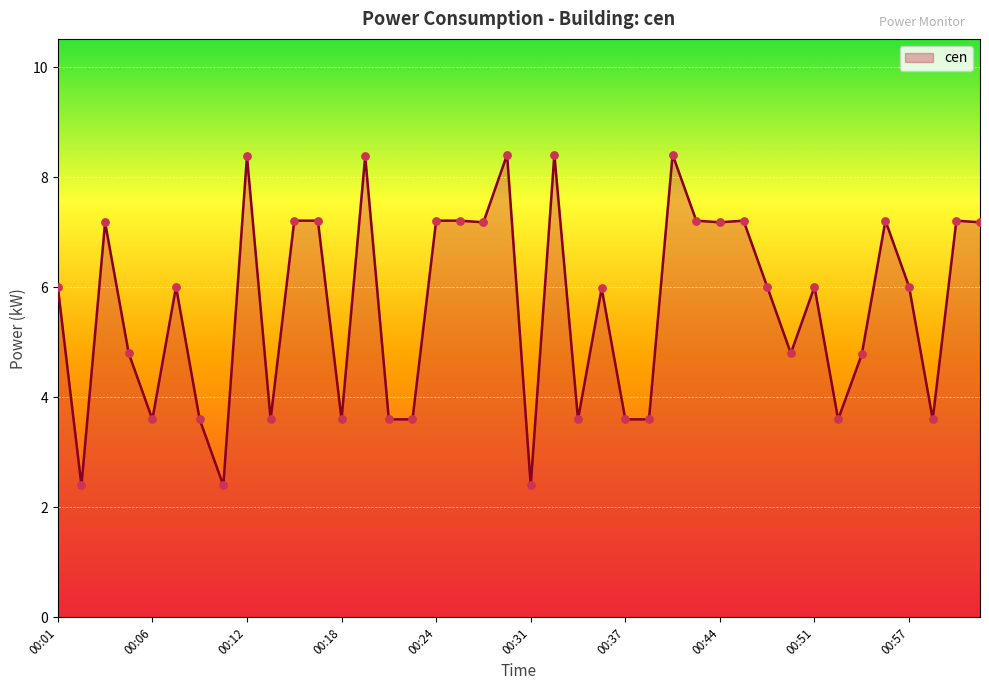

What is the maximum value shown in the chart?

8.4